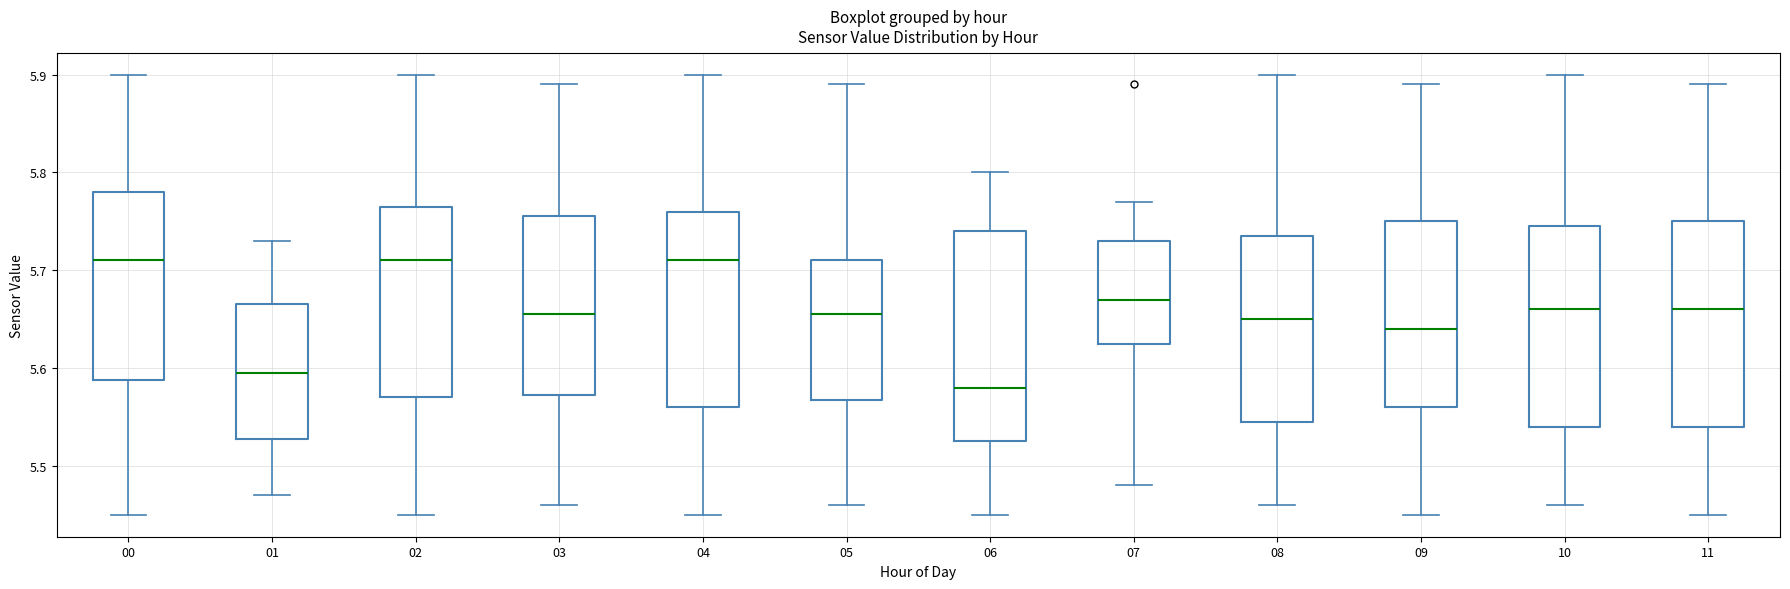

Which box's median line is the lowest?

06